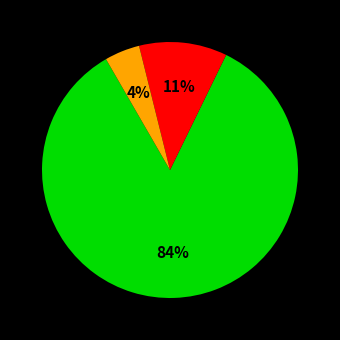

How many slices are in this pie chart?

3